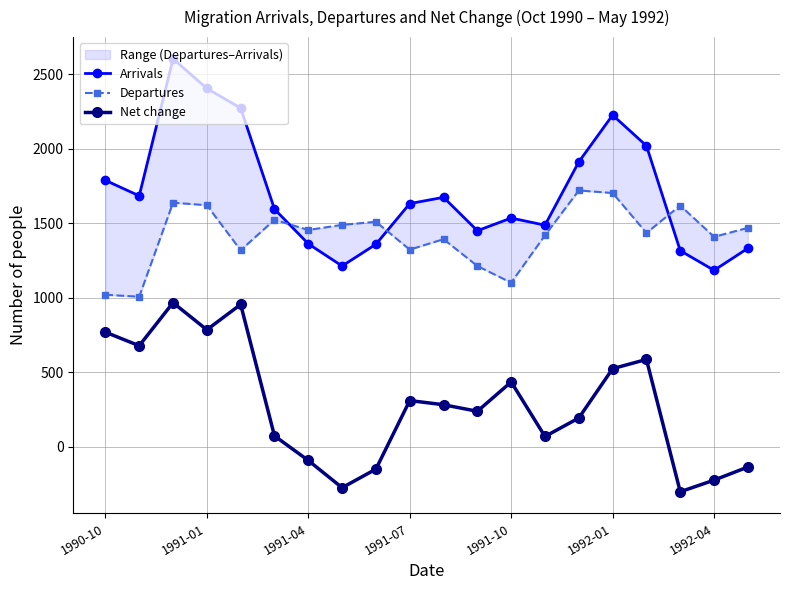

What is the difference between the maximum and minimum values in the Arrivals series?

1420